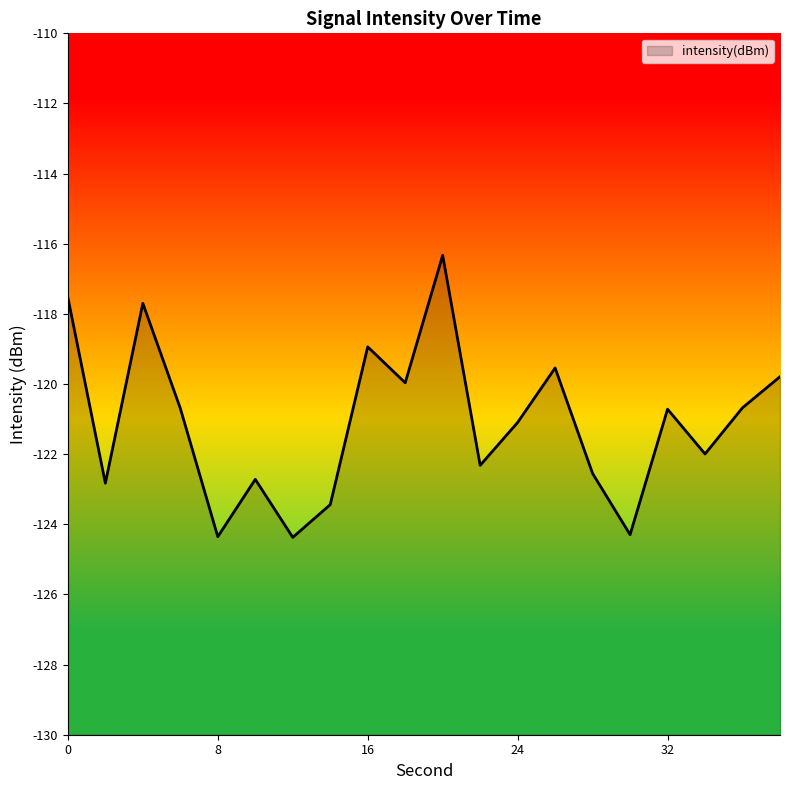

What is the change in value from 8 to 26?

+4.8